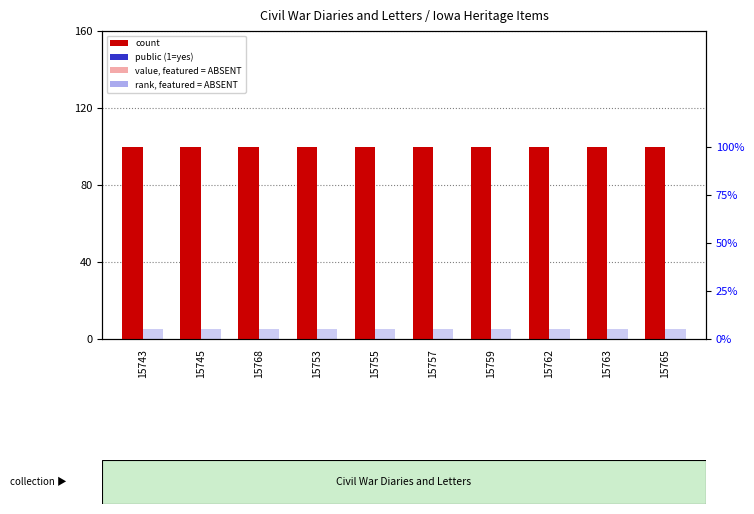

What is the sum of all rank, Detection Call = ABSENT values?

0.5